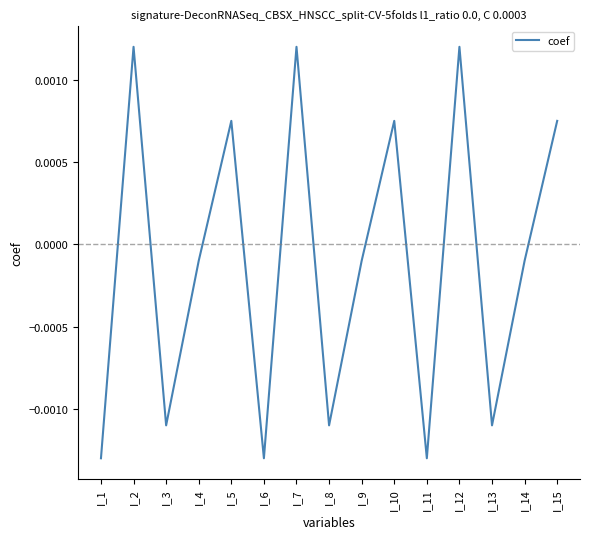

Which has a higher value, I_15 or I_9?

I_15